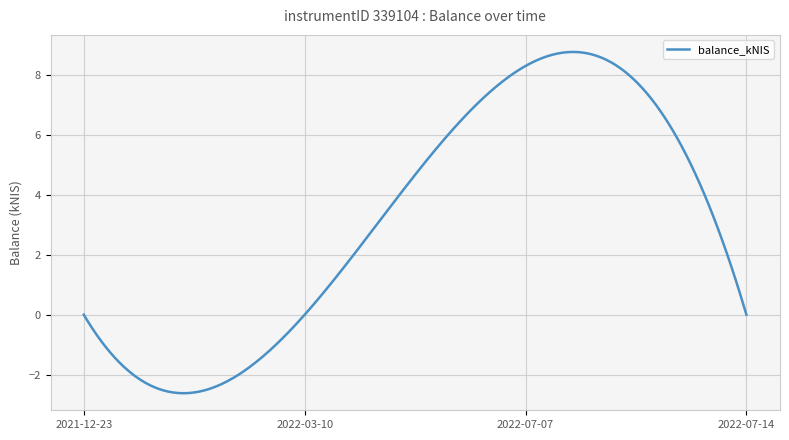

What is the minimum value shown in the chart?

-2.6